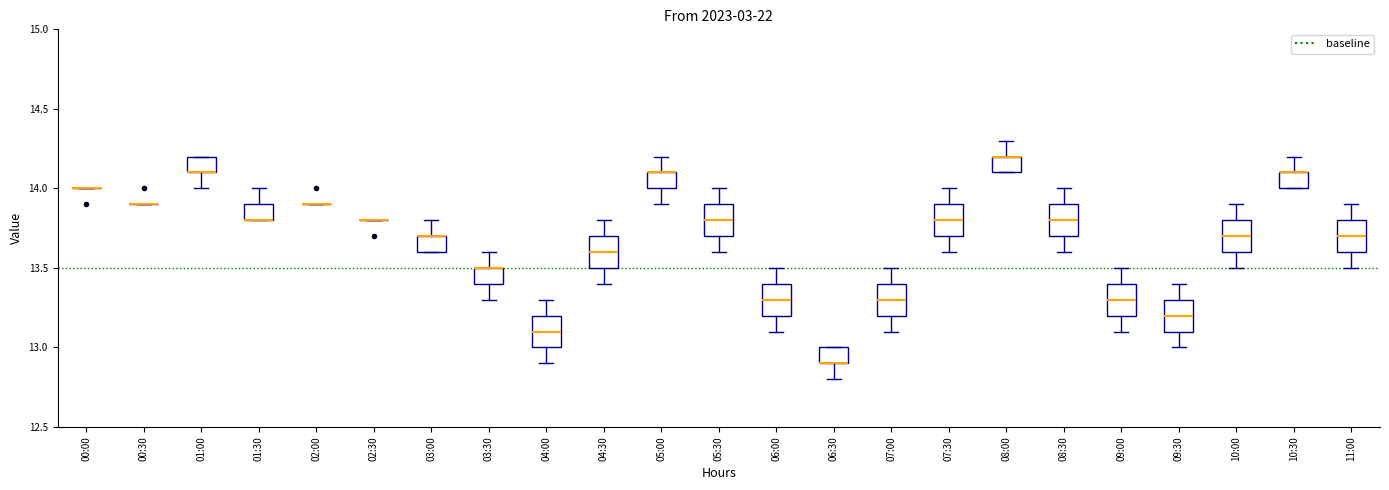

Reading left to right, transcribe this box plot: for each box, give where its median line is, the range the box spans, and where its two whiskers end, as read against the y-axis. The values are not printed on the chart, so give them approximately, as read against the axis.

00:00: box collapsed to a line at 14.0, whiskers 14.0 to 14.0
00:30: box collapsed to a line at 13.9, whiskers 13.9 to 13.9
01:00: median 14.1 (drawn on the box's lower edge), box 14.1 to 14.2, whiskers 14.0 to 14.2
01:30: median 13.8 (drawn on the box's lower edge), box 13.8 to 13.9, whiskers 13.8 to 14.0
02:00: box collapsed to a line at 13.9, whiskers 13.9 to 13.9
02:30: box collapsed to a line at 13.8, whiskers 13.8 to 13.8
03:00: median 13.7 (drawn on the box's upper edge), box 13.6 to 13.7, whiskers 13.6 to 13.8
03:30: median 13.5 (drawn on the box's upper edge), box 13.4 to 13.5, whiskers 13.3 to 13.6
04:00: median 13.1, box 13.0 to 13.2, whiskers 12.9 to 13.3
04:30: median 13.6, box 13.5 to 13.7, whiskers 13.4 to 13.8
05:00: median 14.1 (drawn on the box's upper edge), box 14.0 to 14.1, whiskers 13.9 to 14.2
05:30: median 13.8, box 13.7 to 13.9, whiskers 13.6 to 14.0
06:00: median 13.3, box 13.2 to 13.4, whiskers 13.1 to 13.5
06:30: median 12.9 (drawn on the box's lower edge), box 12.9 to 13.0, whiskers 12.8 to 13.0
07:00: median 13.3, box 13.2 to 13.4, whiskers 13.1 to 13.5
07:30: median 13.8, box 13.7 to 13.9, whiskers 13.6 to 14.0
08:00: median 14.2 (drawn on the box's upper edge), box 14.1 to 14.2, whiskers 14.1 to 14.3
08:30: median 13.8, box 13.7 to 13.9, whiskers 13.6 to 14.0
09:00: median 13.3, box 13.2 to 13.4, whiskers 13.1 to 13.5
09:30: median 13.2, box 13.1 to 13.3, whiskers 13.0 to 13.4
10:00: median 13.7, box 13.6 to 13.8, whiskers 13.5 to 13.9
10:30: median 14.1 (drawn on the box's upper edge), box 14.0 to 14.1, whiskers 14.0 to 14.2
11:00: median 13.7, box 13.6 to 13.8, whiskers 13.5 to 13.9